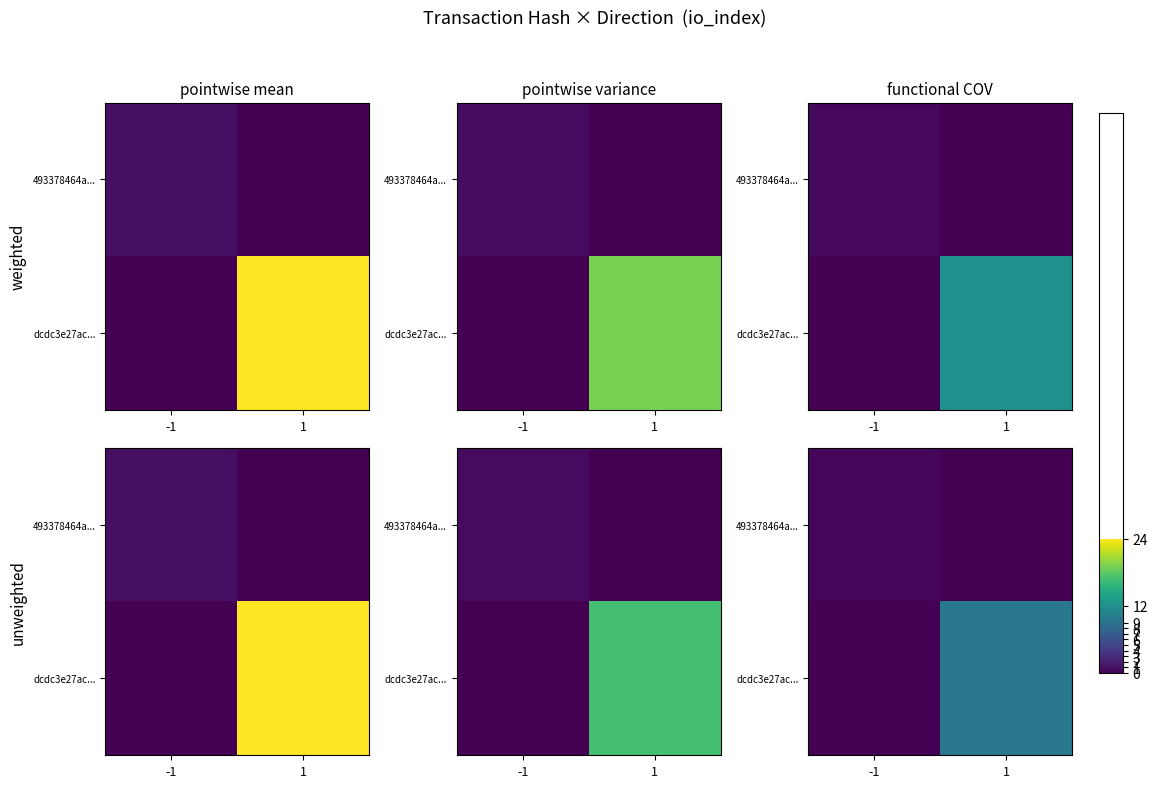

List the series in order of their overall mean, highest first.

dcdc3e27ac..., 493378464a...